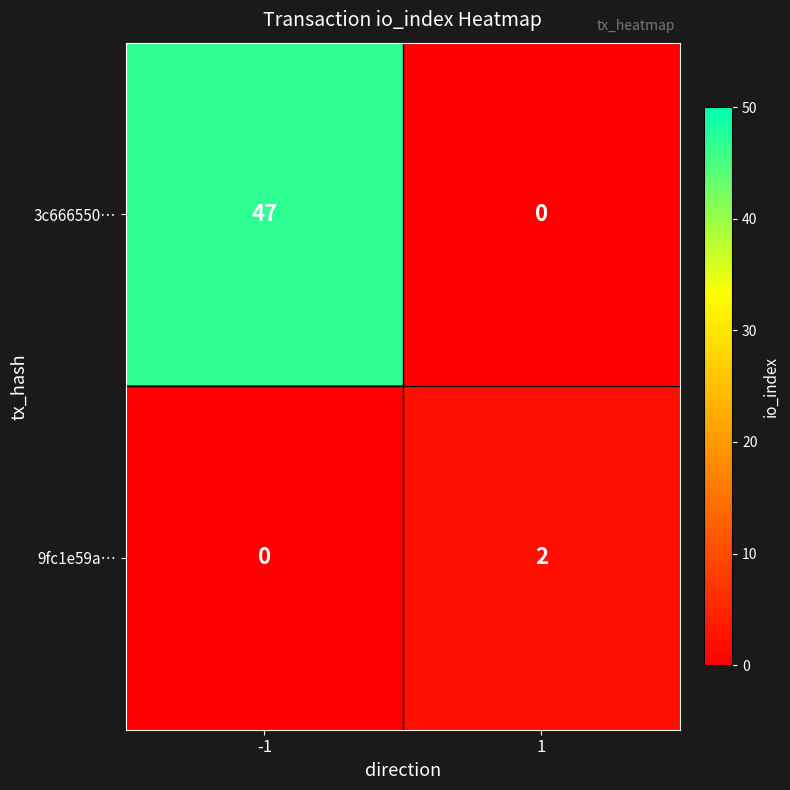

Reading left to right, transcribe all the data shown in this chart.

3c666550…: -1=47	1=0
9fc1e59a…: -1=0	1=2